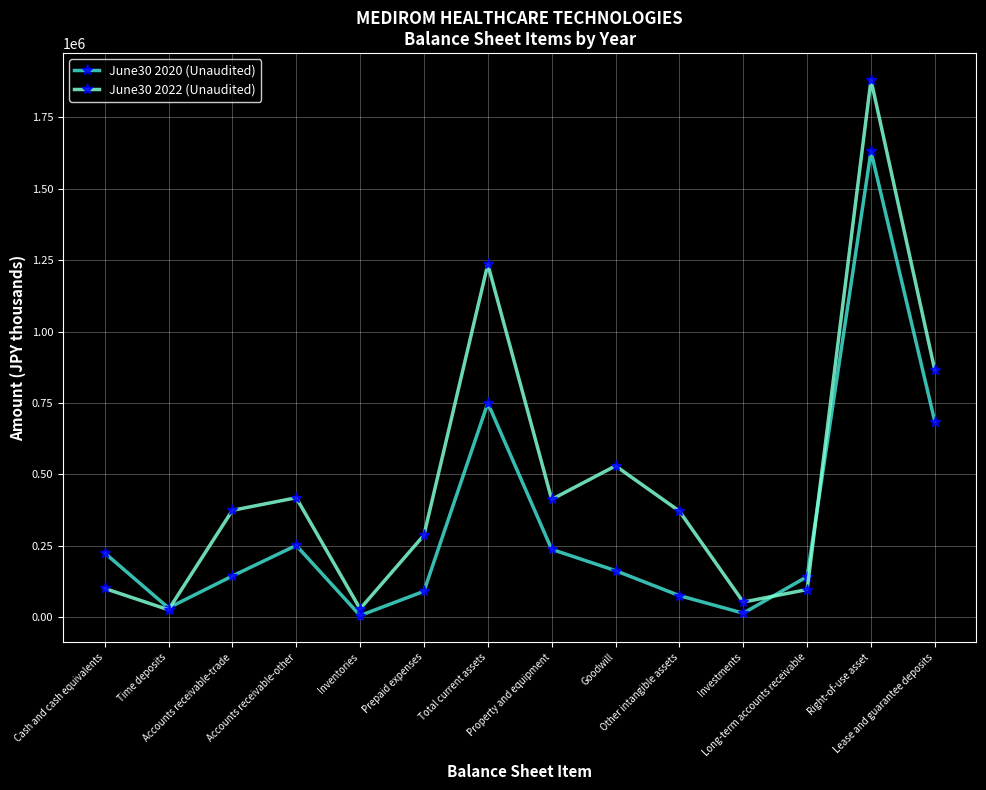

What is the label of the 12th point from the right?

Accounts receivable-trade